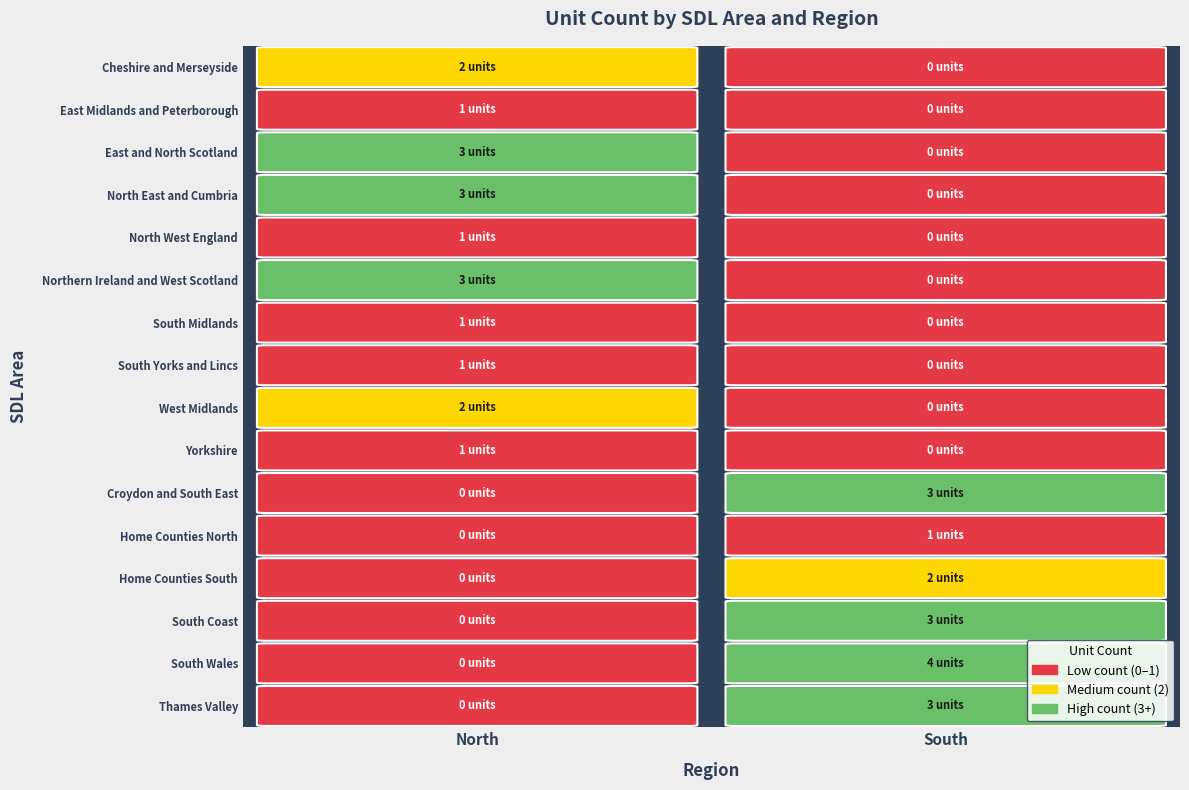

What is the greatest value displayed?

4